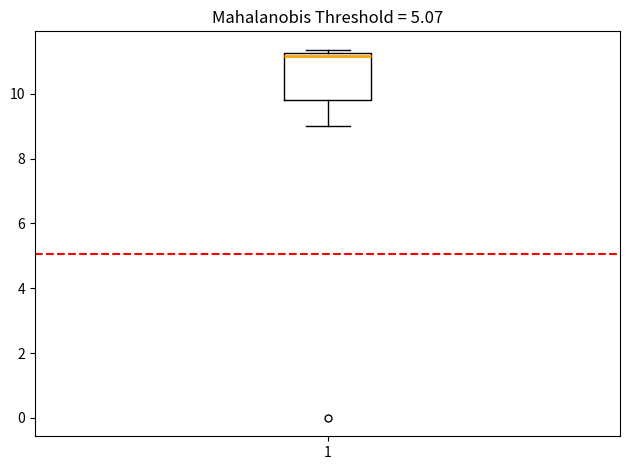

Transcribe this box plot: give where the median line is, the range the box spans, and where the two whiskers end, as read against the y-axis. The values are not printed on the chart, so give them approximately, as read against the axis.

median 11.2 (just below the box's upper edge), box 9.8 to 11.2, whiskers 9.0 to 11.4